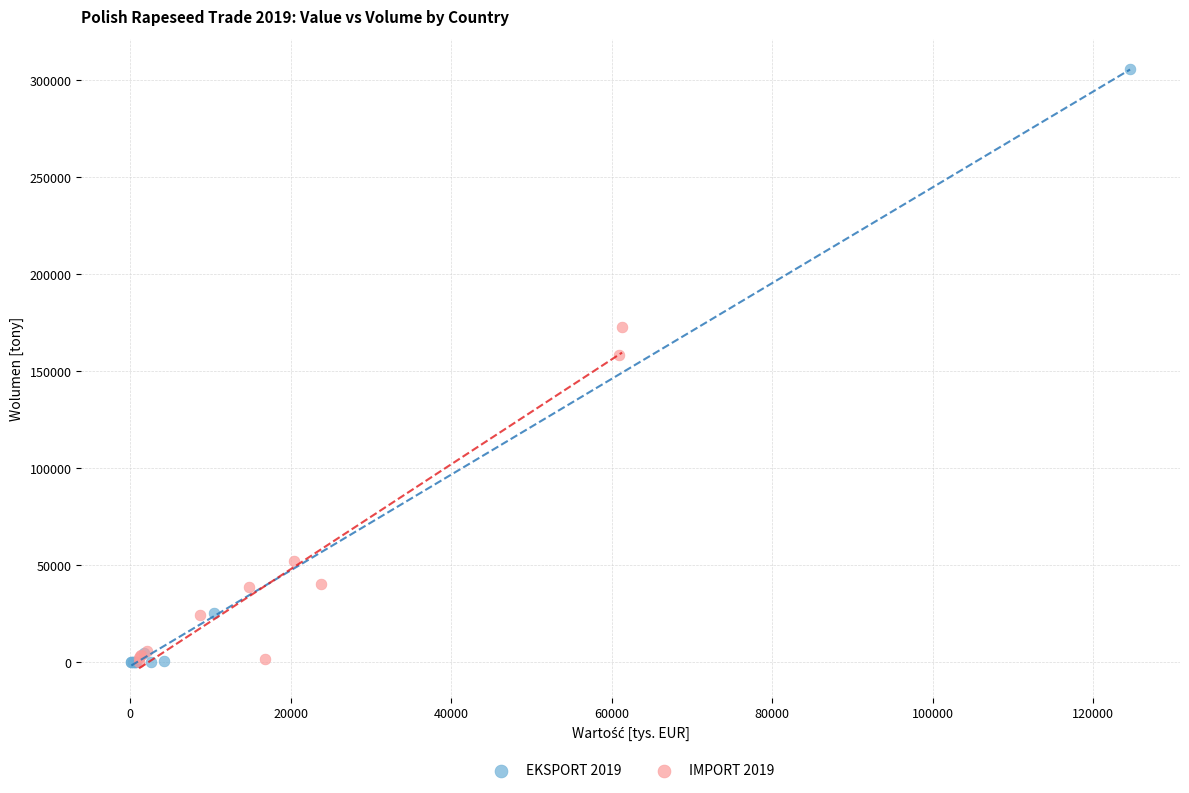

Which series contains the highest Y value?

EKSPORT 2019